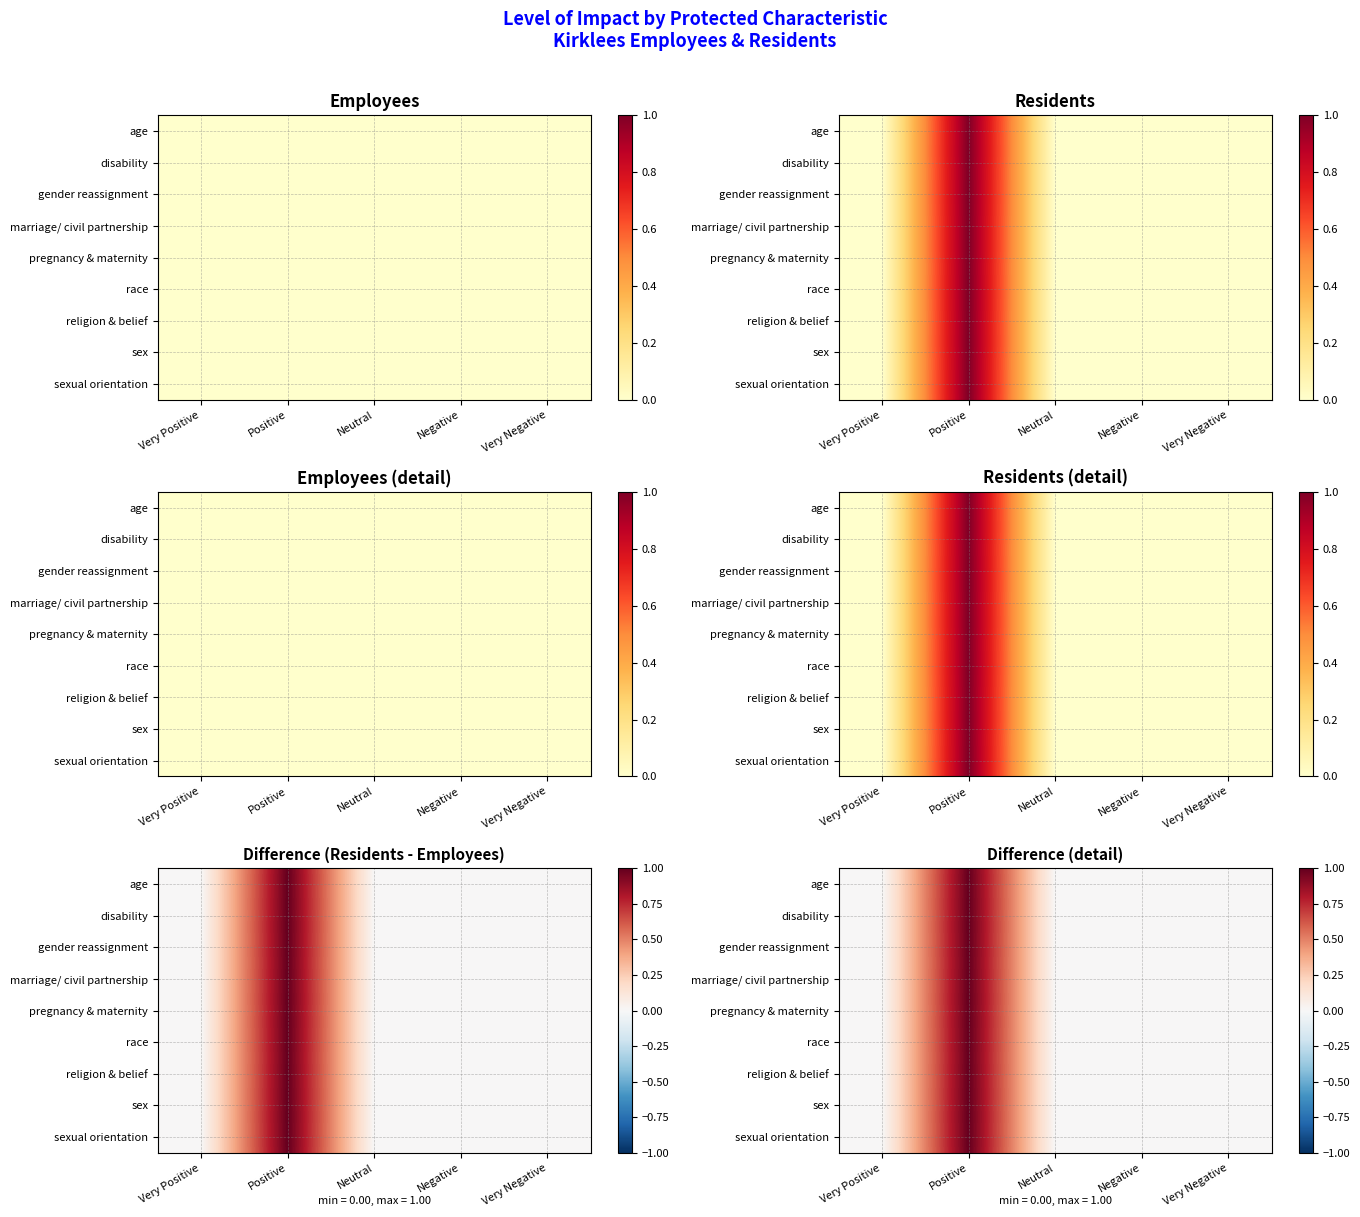

List the series in order of their peak value, lowest first.

age, disability, gender reassignment, marriage/ civil partnership, pregnancy & maternity, race, religion & belief, sex, sexual orientation